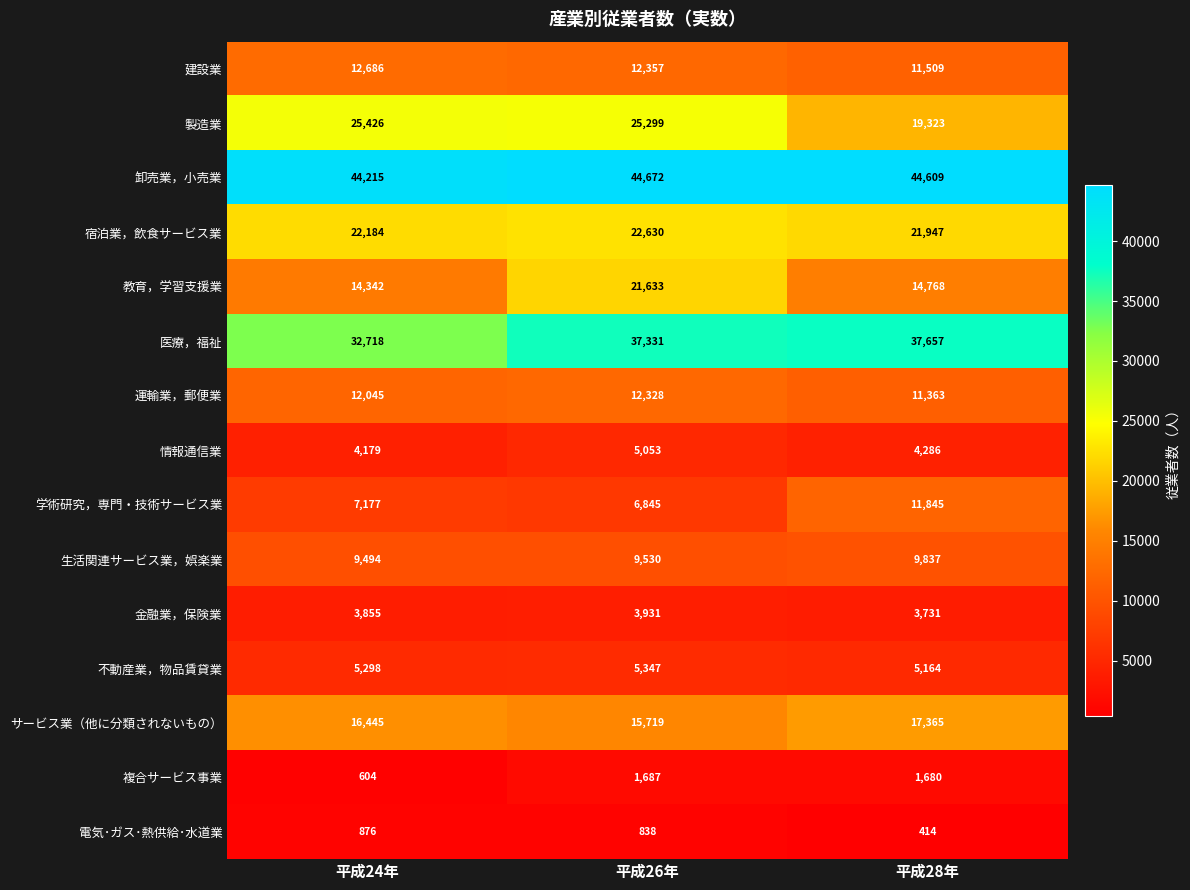

What is the minimum value shown in the chart?

414